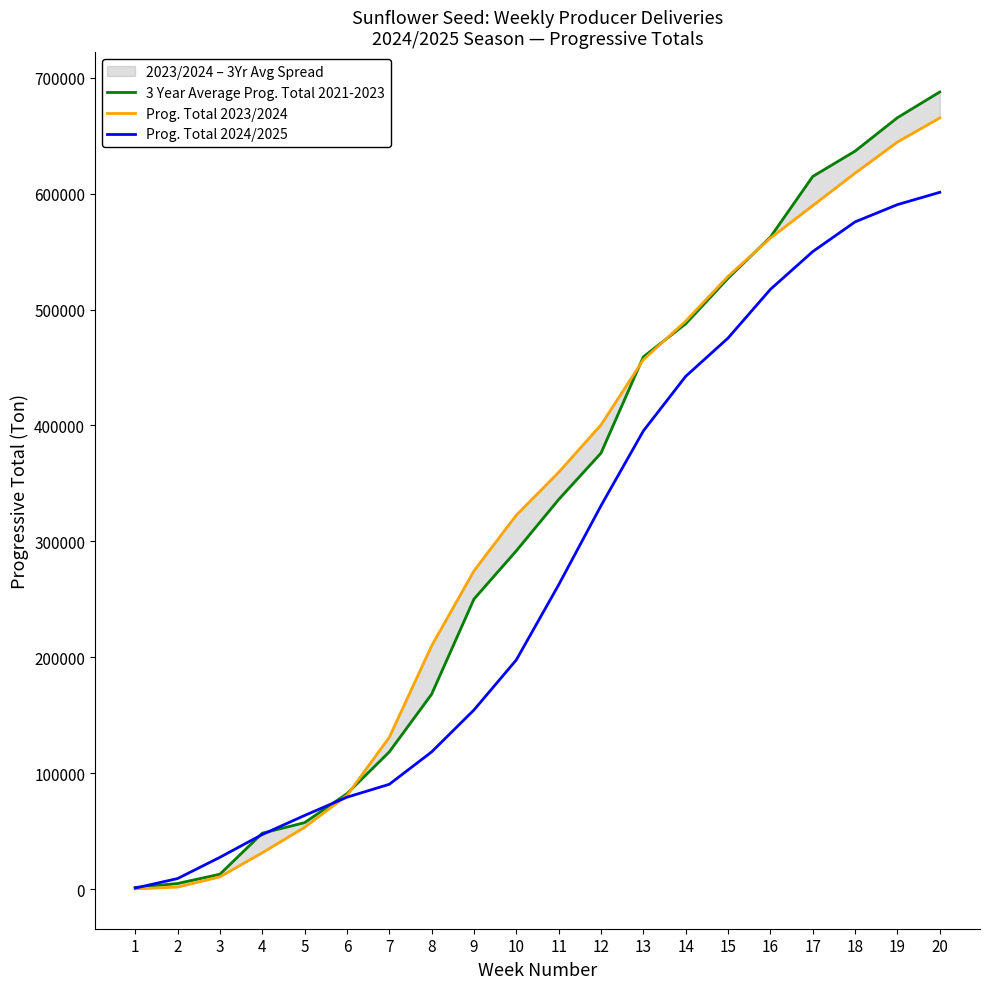

What is the sum of the Prog. Total 2024/2025 values at 12 and 11?

593349